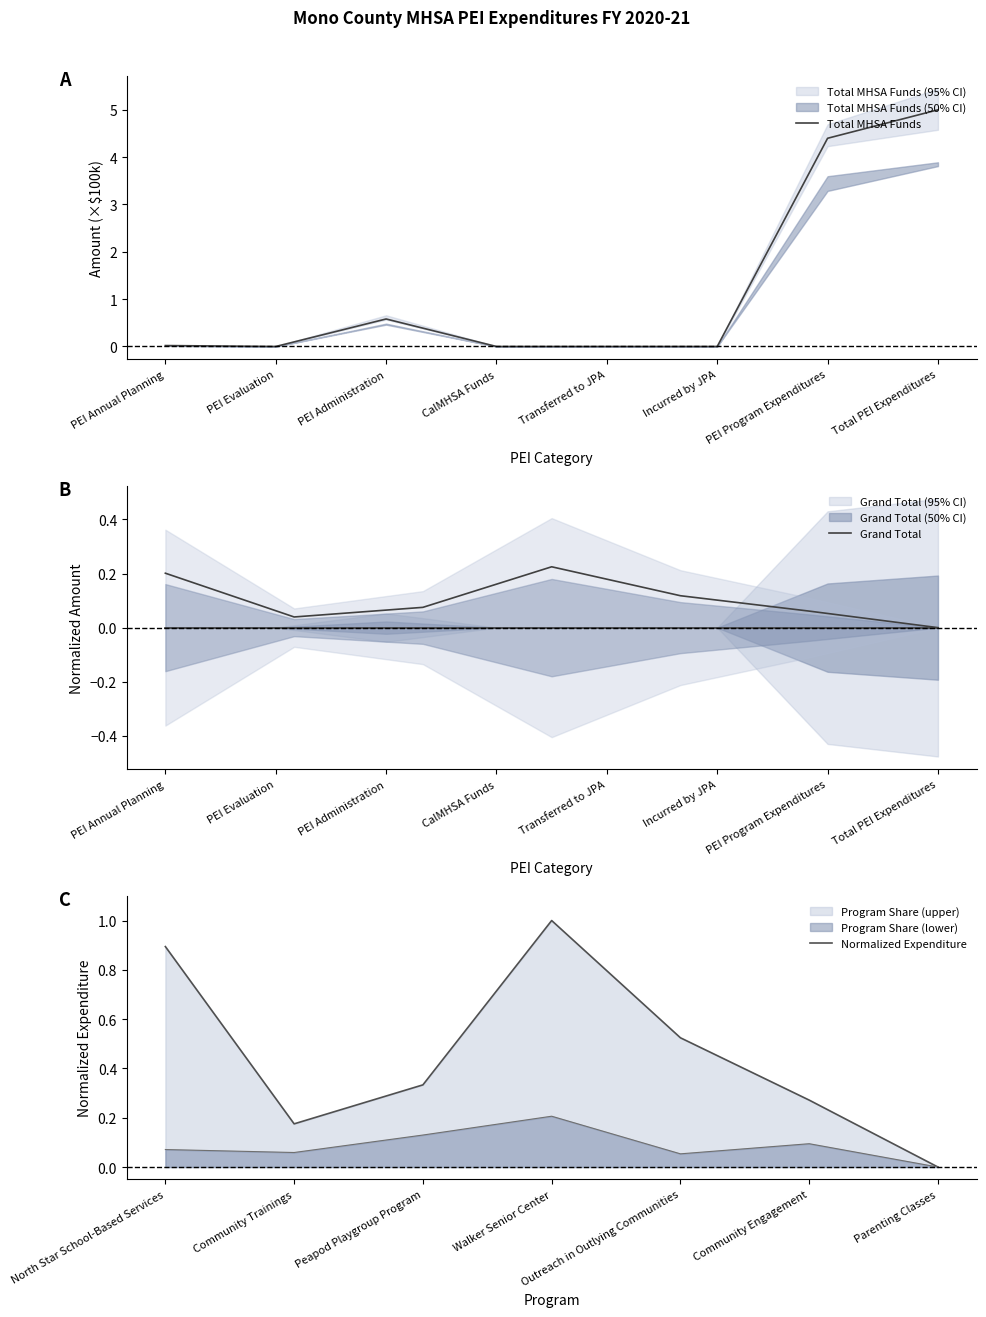

Which label corresponds to the smallest value in the chart?

PEI Evaluation